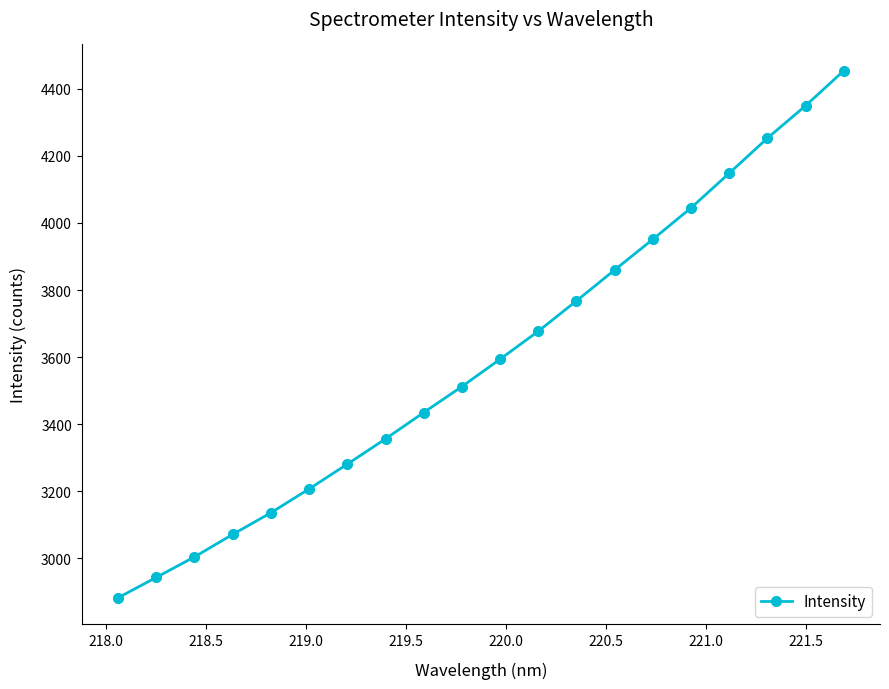

True or false: there are more than 1 points higher than both neighbors.

False